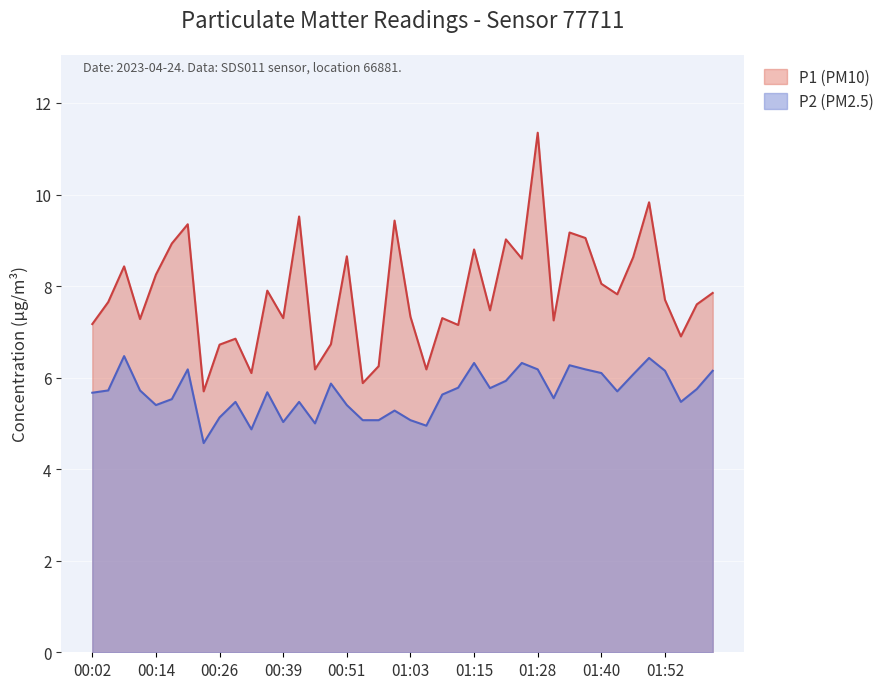

Is it true that P1 equals 12.3 at 01:18?

False